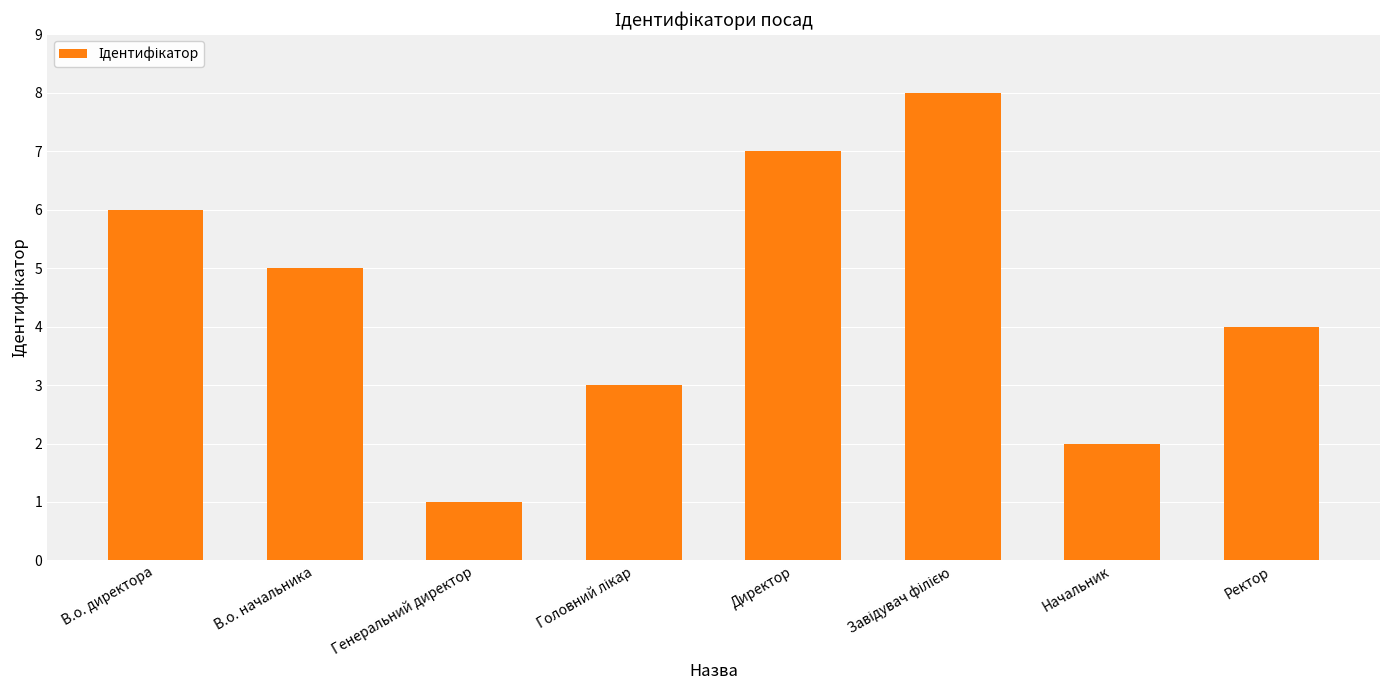

Which label corresponds to the smallest value in the chart?

Генеральний директор